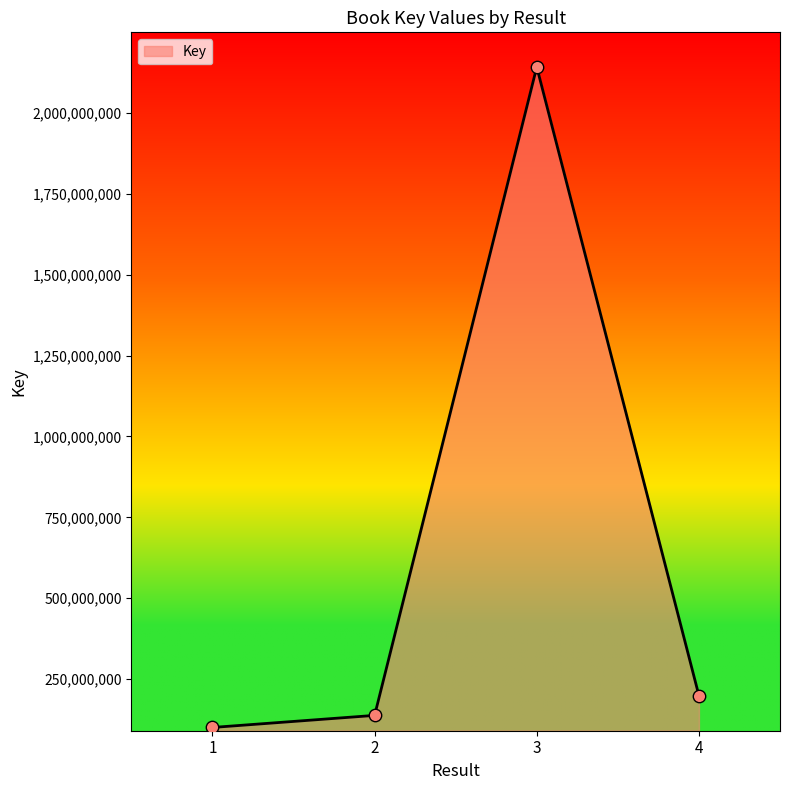

What is the ratio of the value at 4 to the value at 2?

1.4